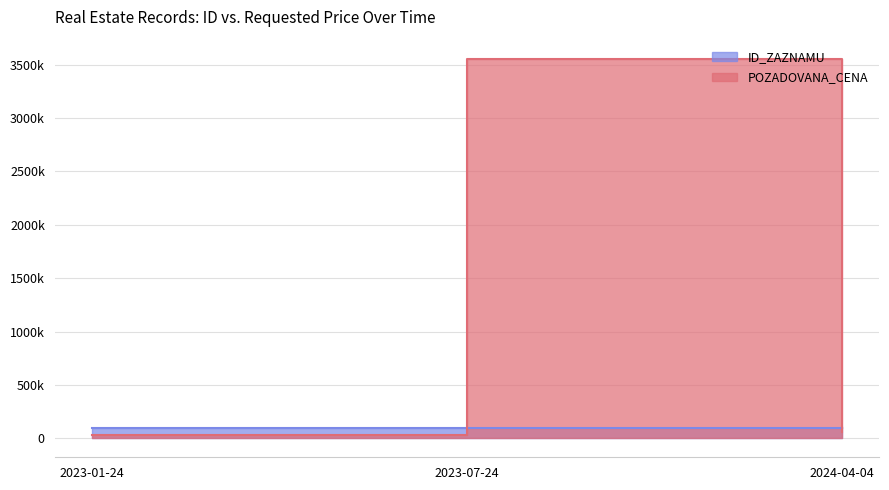

Between 2024-04-04 and 2023-07-24, which is larger?

2024-04-04